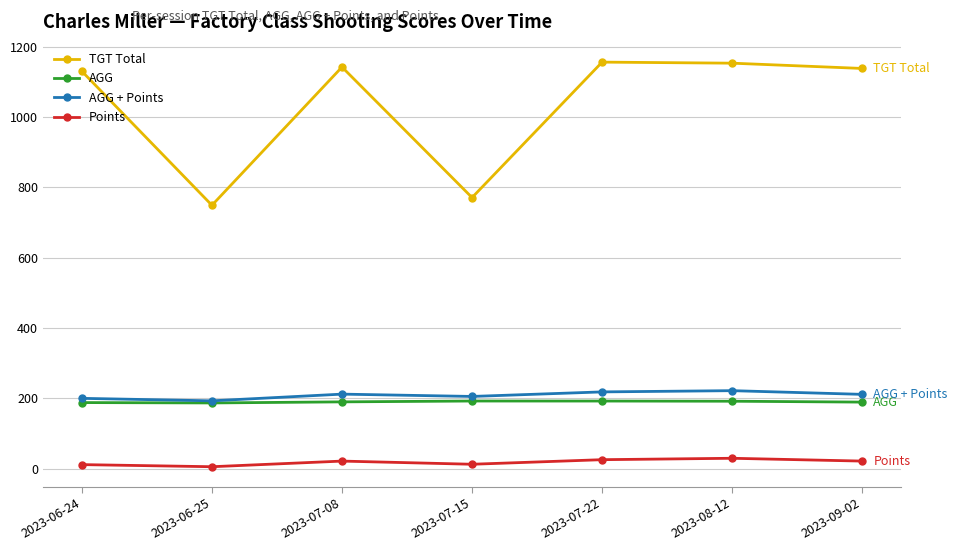

Is this an area chart (filled region under the line)?

No